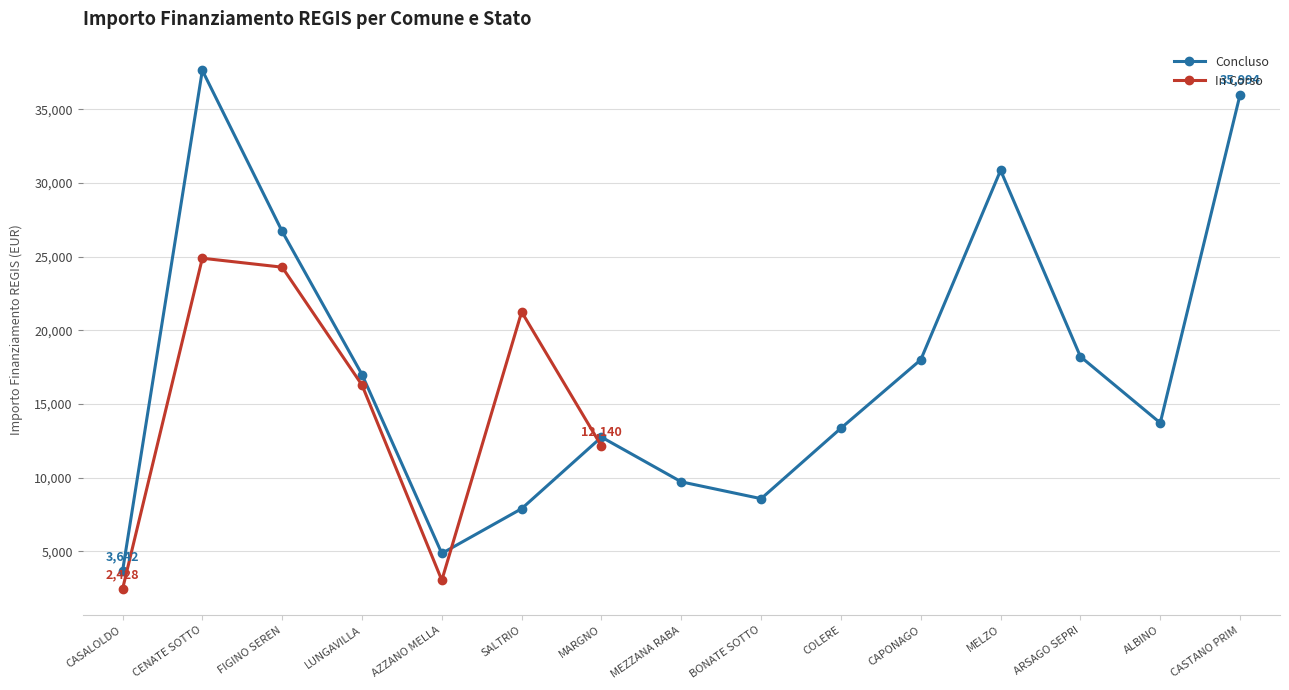

At which label is the value closest to 13657?

MARGNO